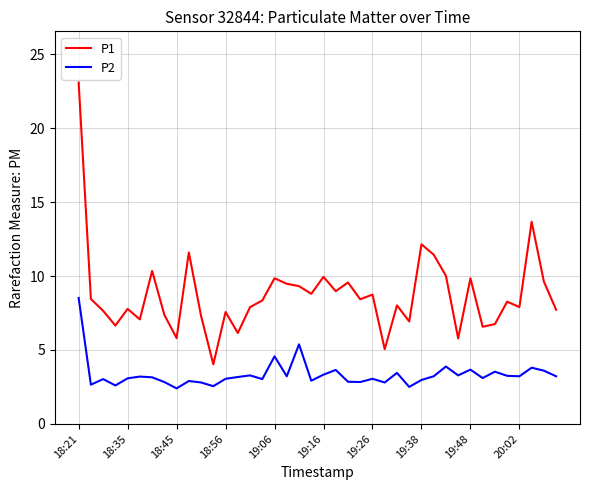

True or false: P1 and P2 cross at least once.

False